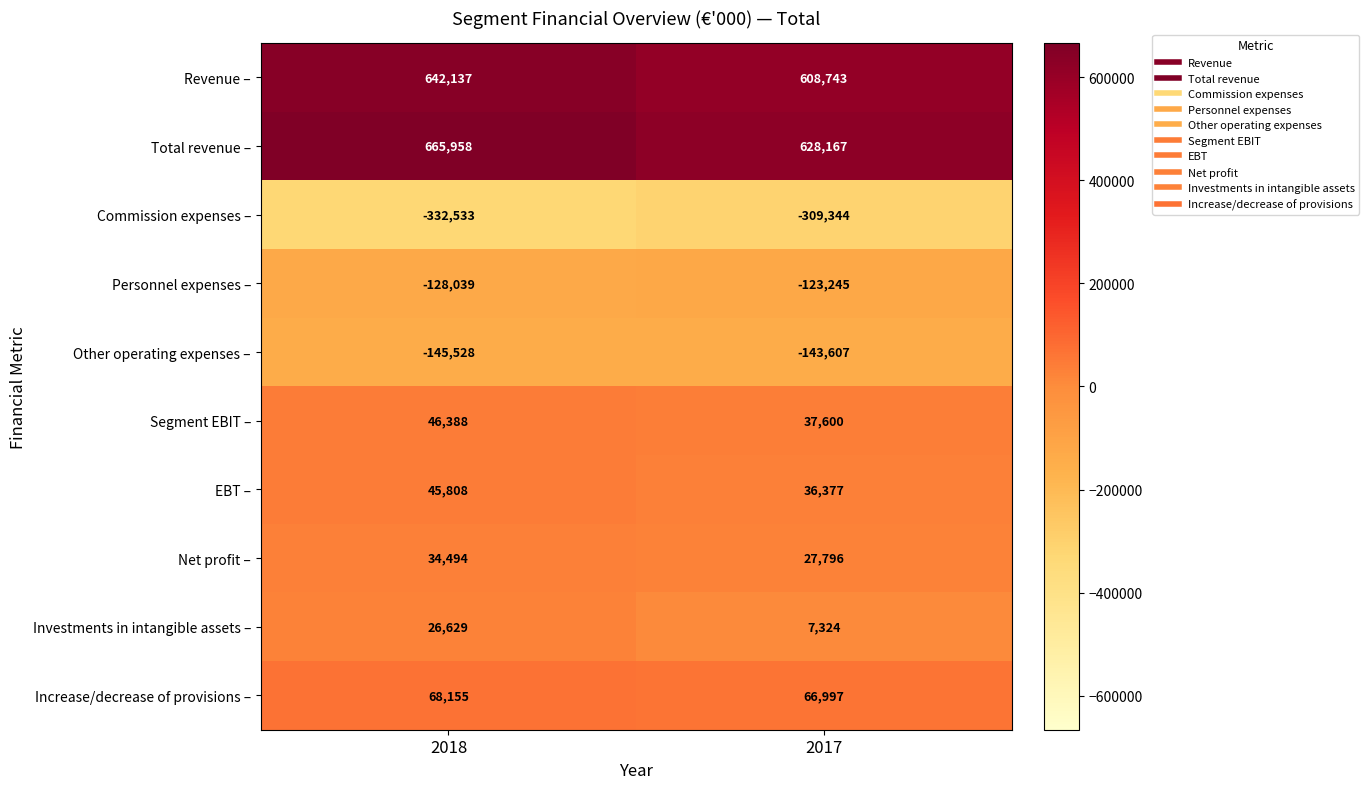

At which category does the chart reach its minimum across all series?

2018